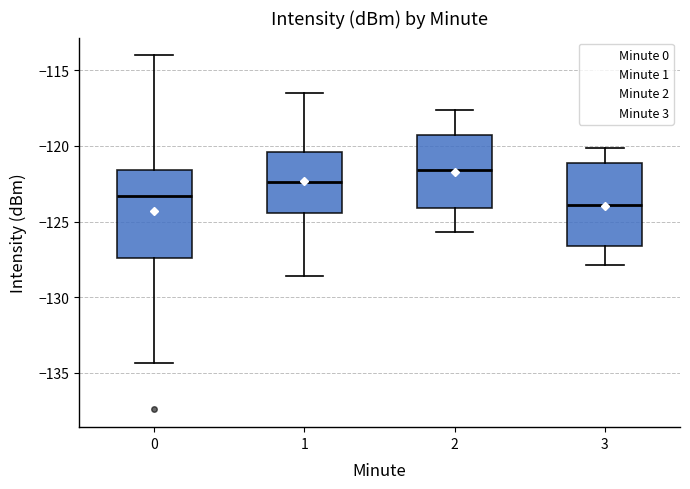

Reading left to right, transcribe this box plot: for each box, give where its median line is, the range the box spans, and where its two whiskers end, as read against the y-axis. The values are not printed on the chart, so give them approximately, as read against the axis.

0: median -123.5, box -127.5 to -121.5, whiskers -134.5 to -114.0
1: median -122.5, box -124.5 to -120.5, whiskers -128.5 to -116.5
2: median -121.5, box -124.0 to -119.0, whiskers -125.5 to -117.5
3: median -124.0, box -126.5 to -121.0, whiskers -128.0 to -120.0